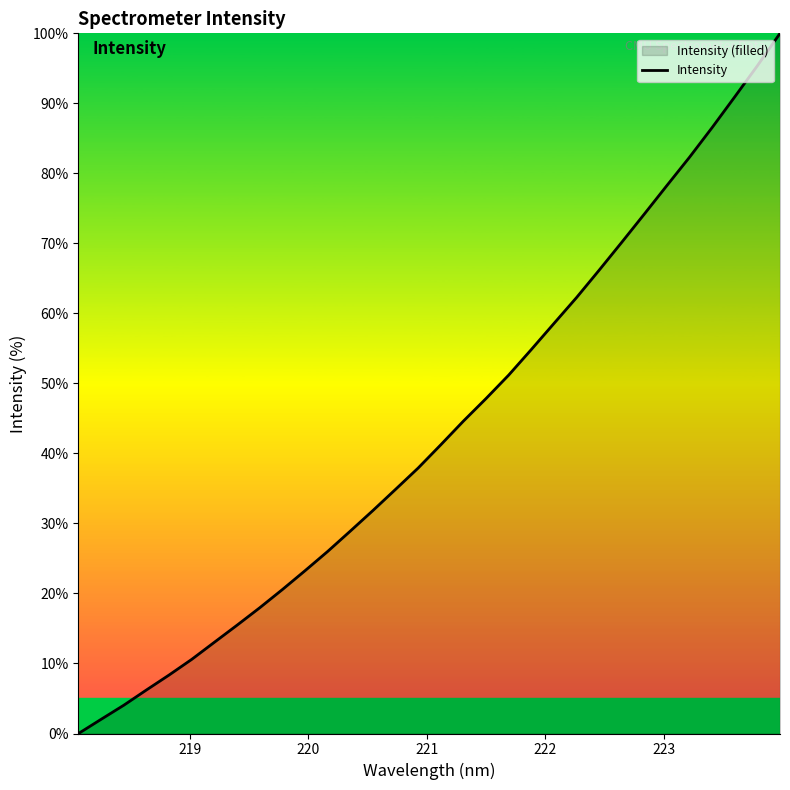

What is the greatest value displayed?

100.0